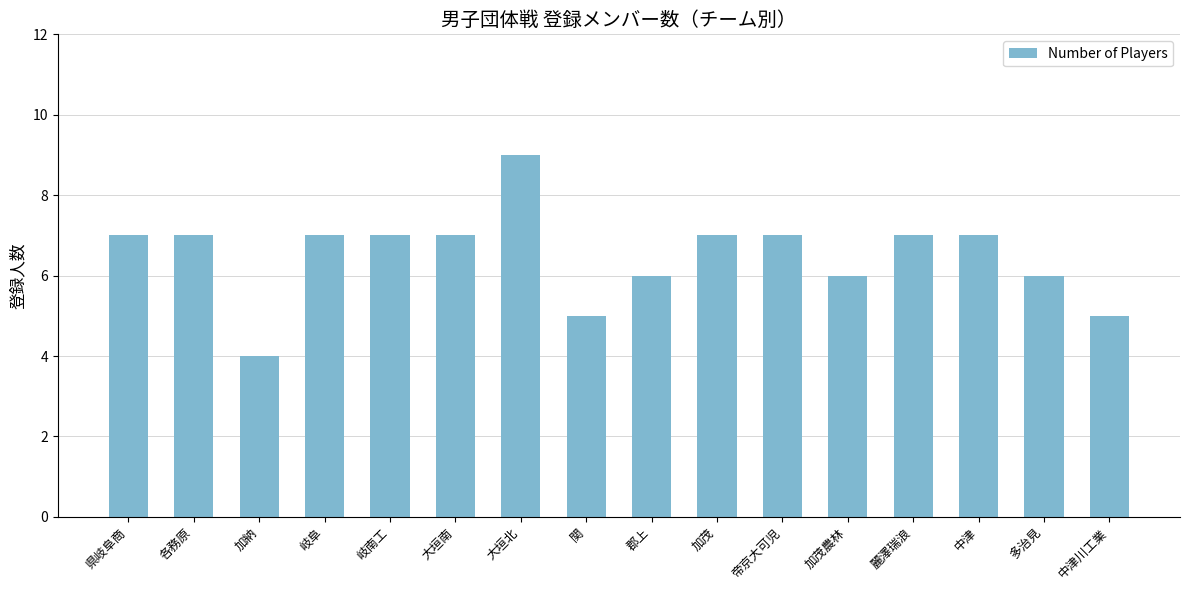

True or false: the data shows 2 at 関.

False